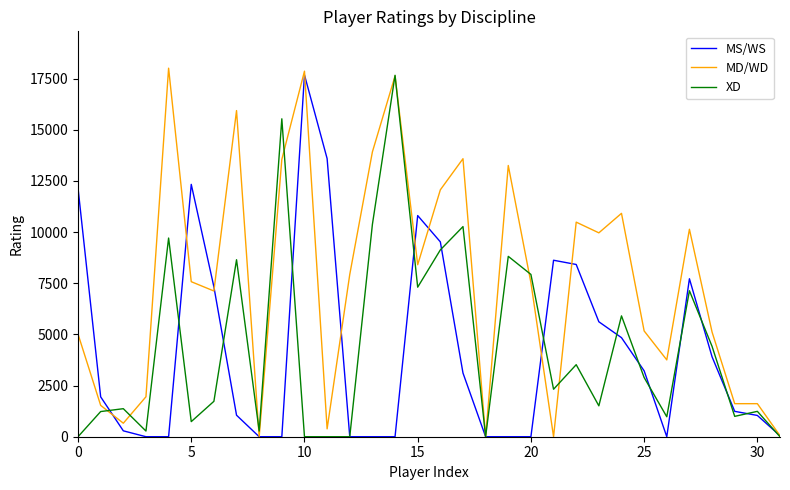

Which series has the largest range (max minus min)?

MD/WD